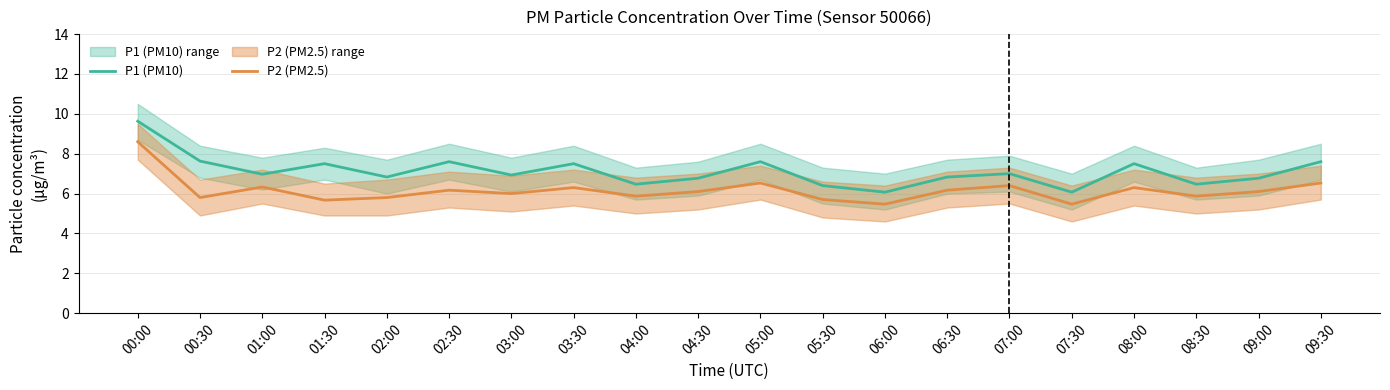

True or false: P1 (PM10) has more than 1 interior local peaks.

True